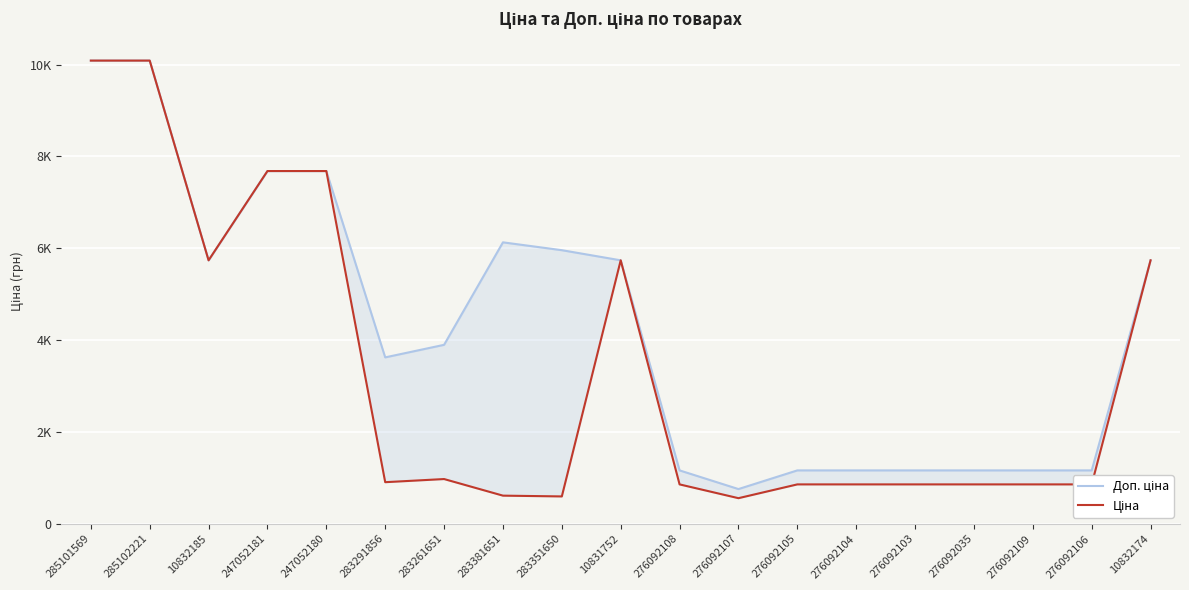

What is the average value of the Ціна series?

3284.0